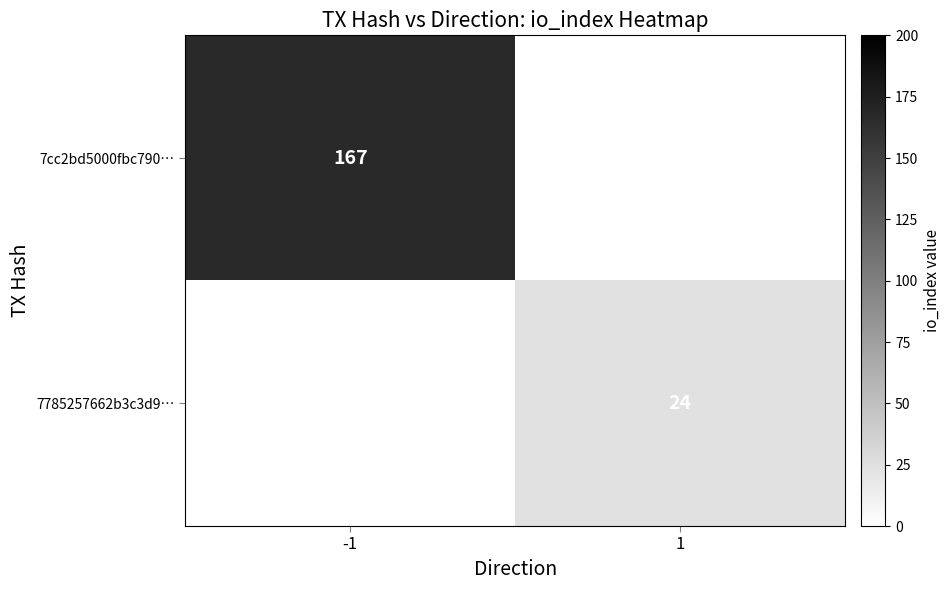

Is the value of 7785257662b3c3d9… at 1 greater than the value of 7cc2bd5000fbc790… at -1?

No